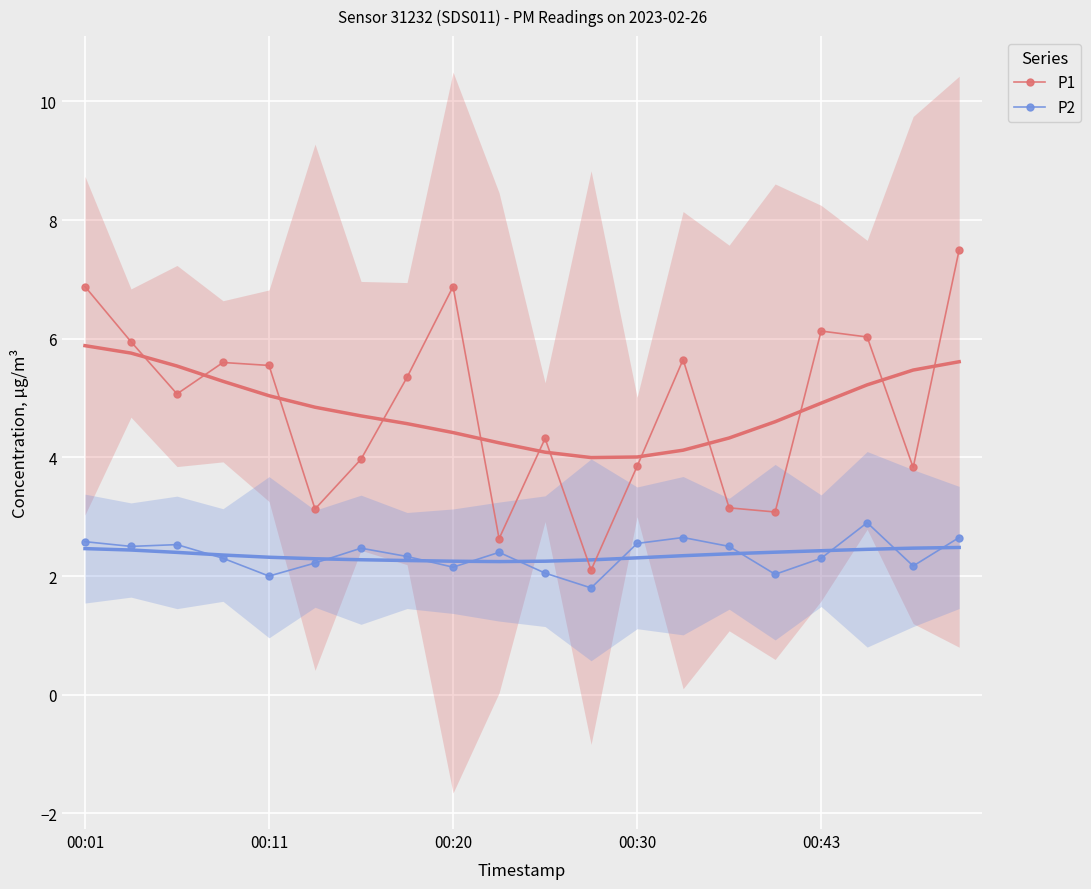

Reading left to right, what are all the values shown in this chart?

P1: 6.9	6.0	5.1	5.6	5.5	3.1	4.0	5.3	6.9	2.6	4.3	2.1	3.9	5.7	3.1	3.1	6.1	6.0	3.8	7.5
P2: 2.6	2.5	2.5	2.3	2.0	2.2	2.5	2.3	2.1	2.4	2.0	1.8	2.5	2.6	2.5	2.0	2.3	2.9	2.2	2.6